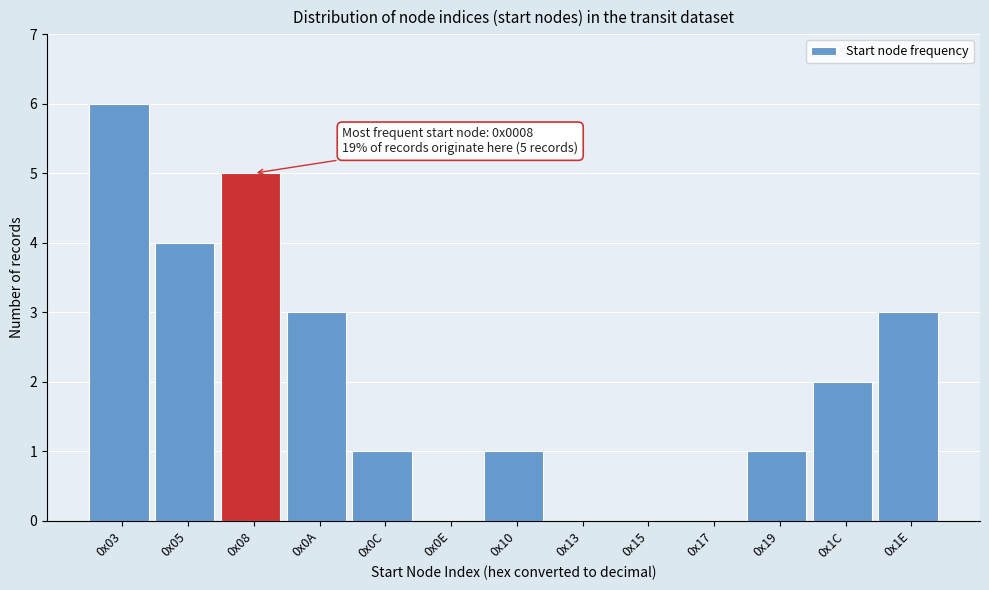

Reading left to right, what are all the values shown in this chart?

0x03=6	0x05=4	0x08=5	0x0A=3	0x0C=1	0x0E=0	0x10=1	0x13=0	0x15=0	0x17=0	0x19=1	0x1C=2	0x1E=3